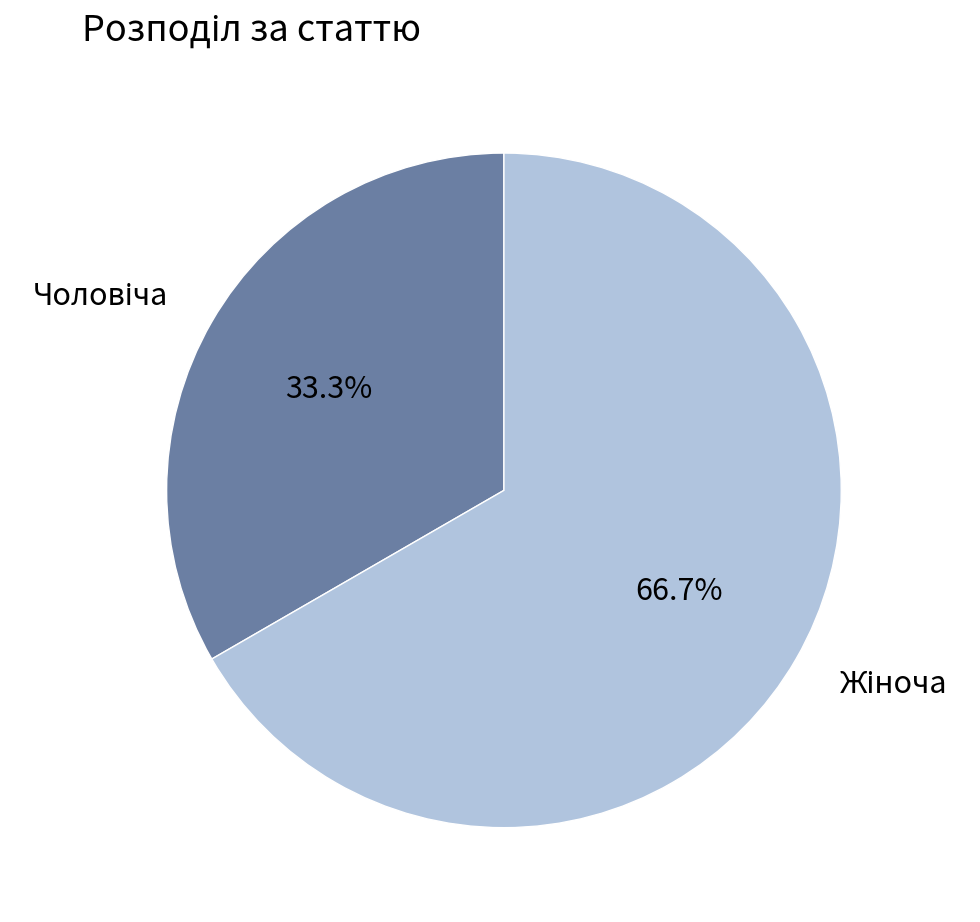

Is there any slice that represents more than half of the pie?

Yes